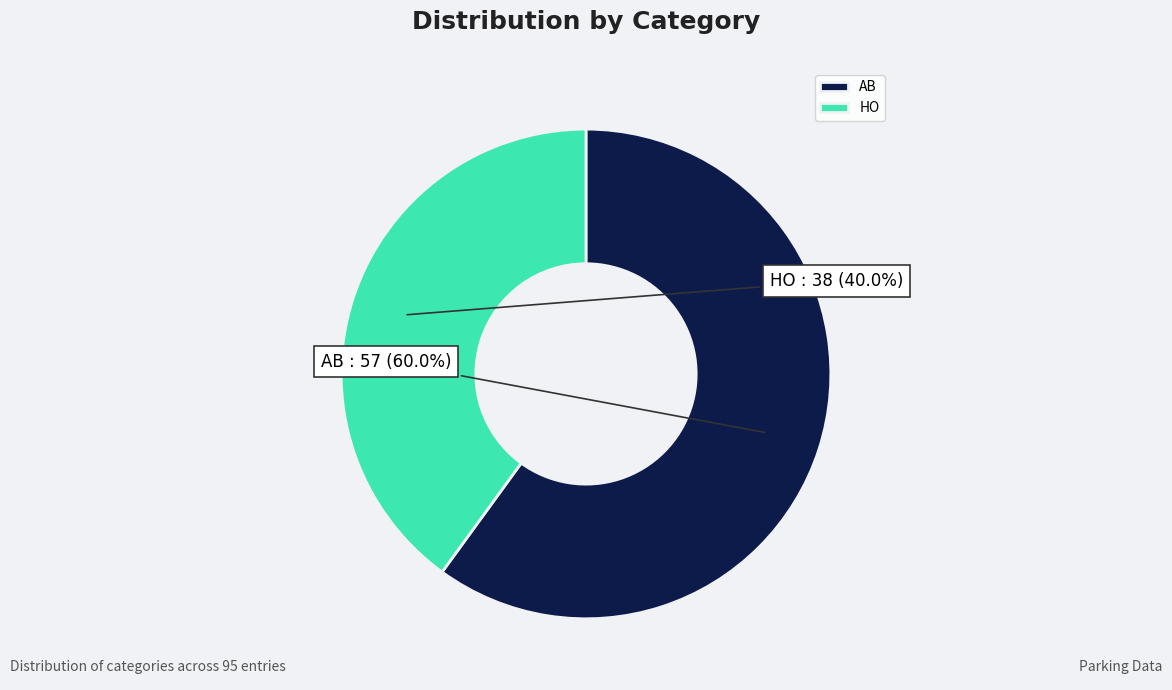

To the nearest percent, what is the difference between the HO and AB slice percentages?

20%